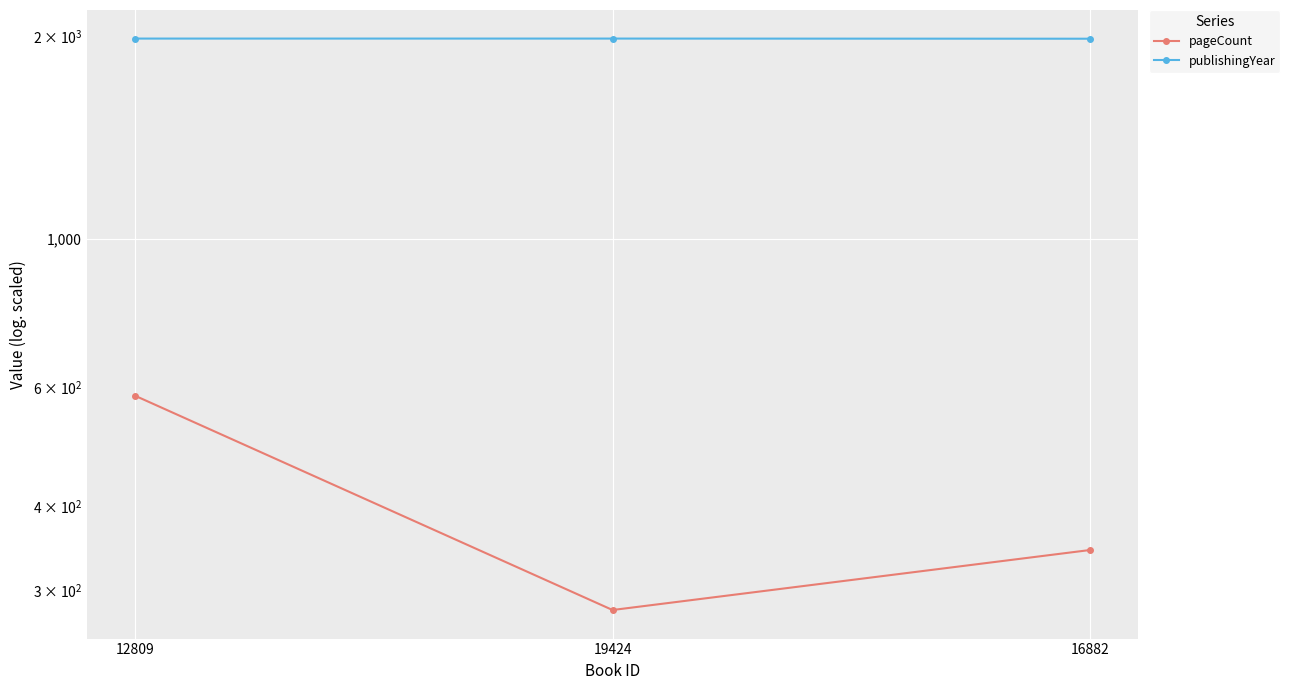

True or false: pageCount has a value of 344 at 16882.

True